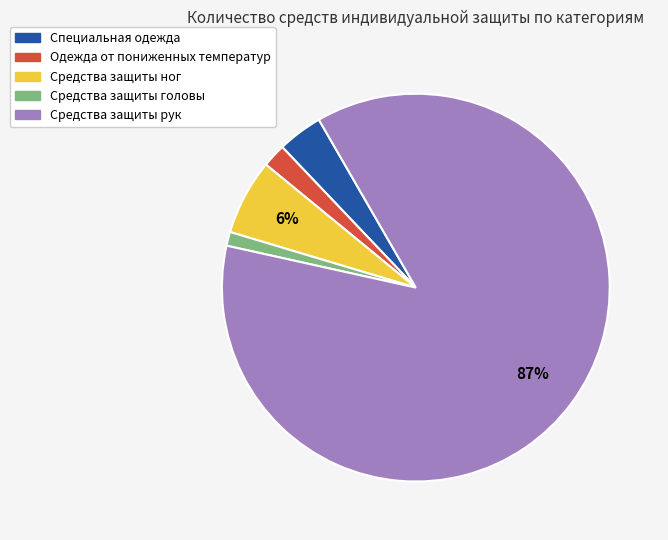

Count the number of slices in the pie.

5